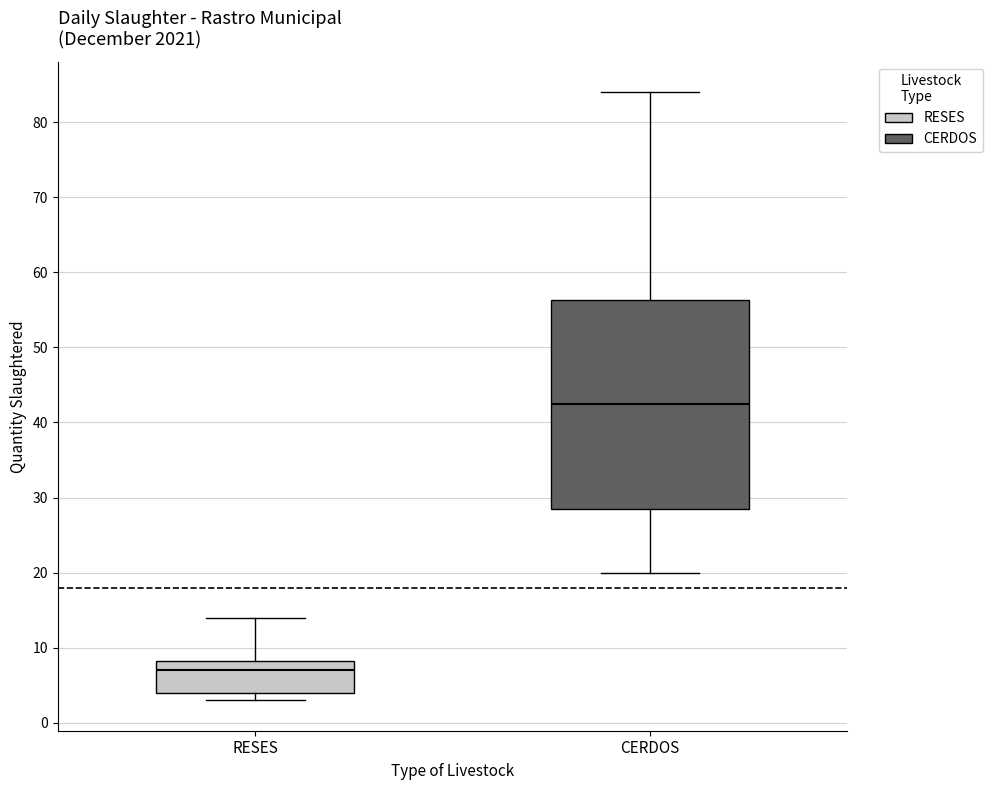

Comparing the boxes themselves (not the whiskers), which one is the tallest?

CERDOS